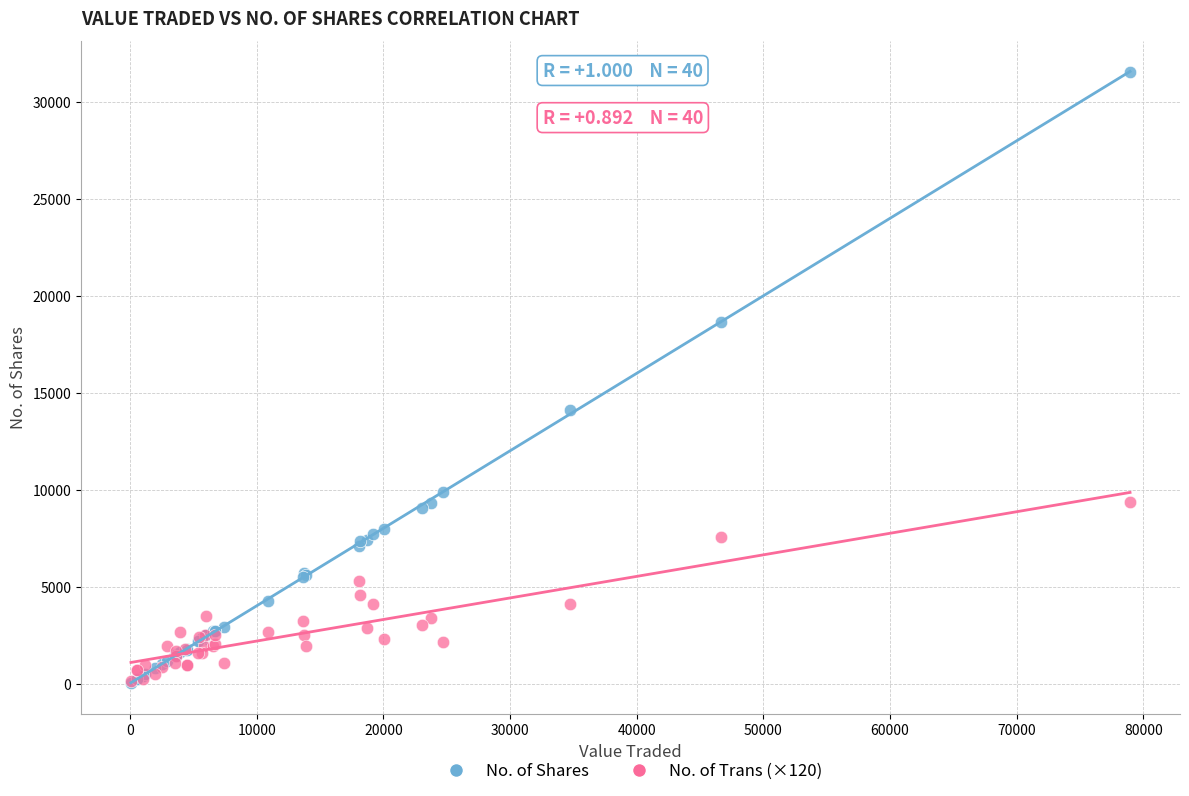

In the No. of Shares series, what Y value is closest to 15790?

14101